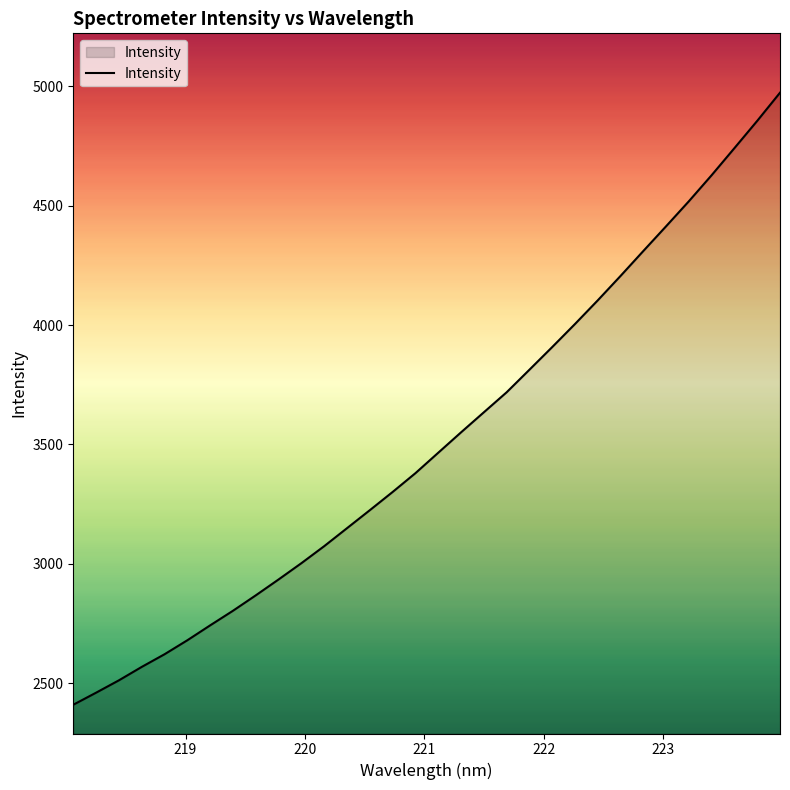

What is the sum of all values?

112579.0